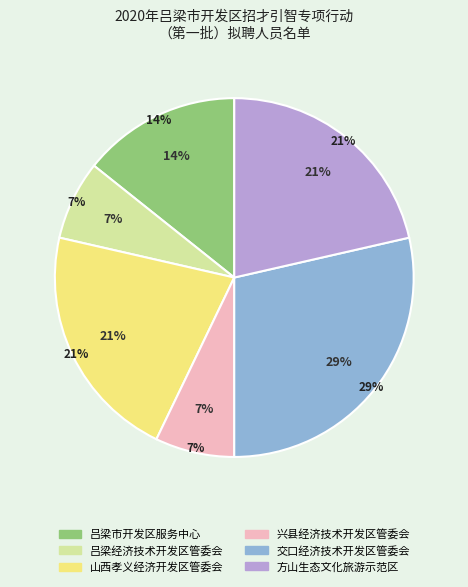

What is the smallest slice in the pie chart?

吕梁经济技术开发区管委会